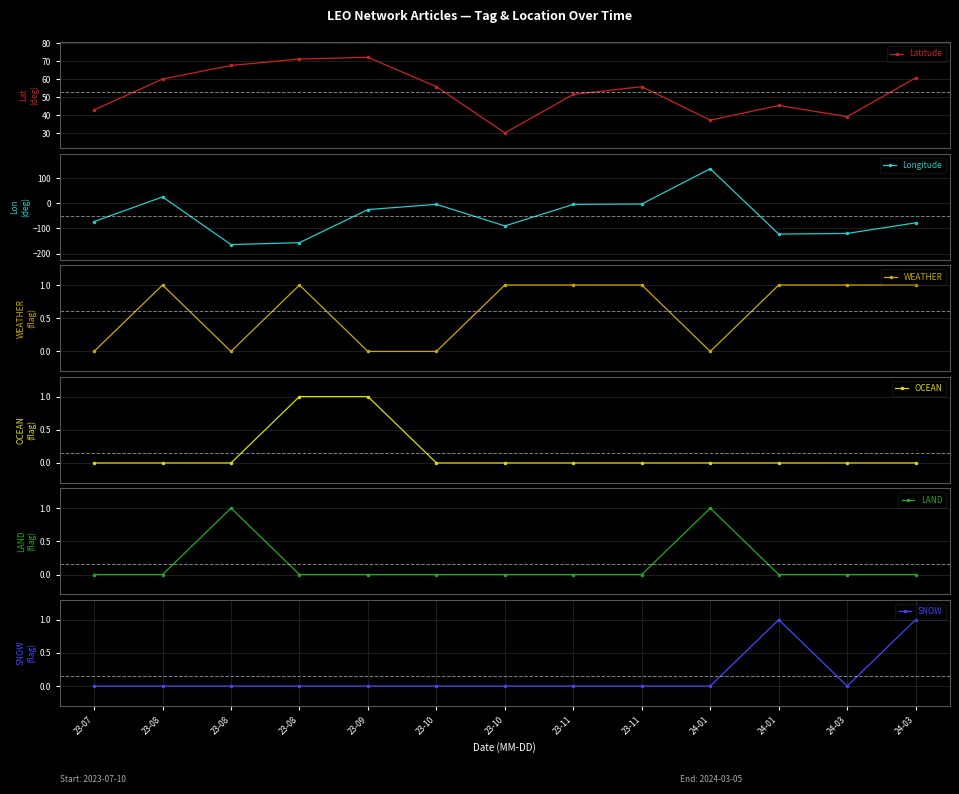

What is the label of the 8th point from the right?

23-10